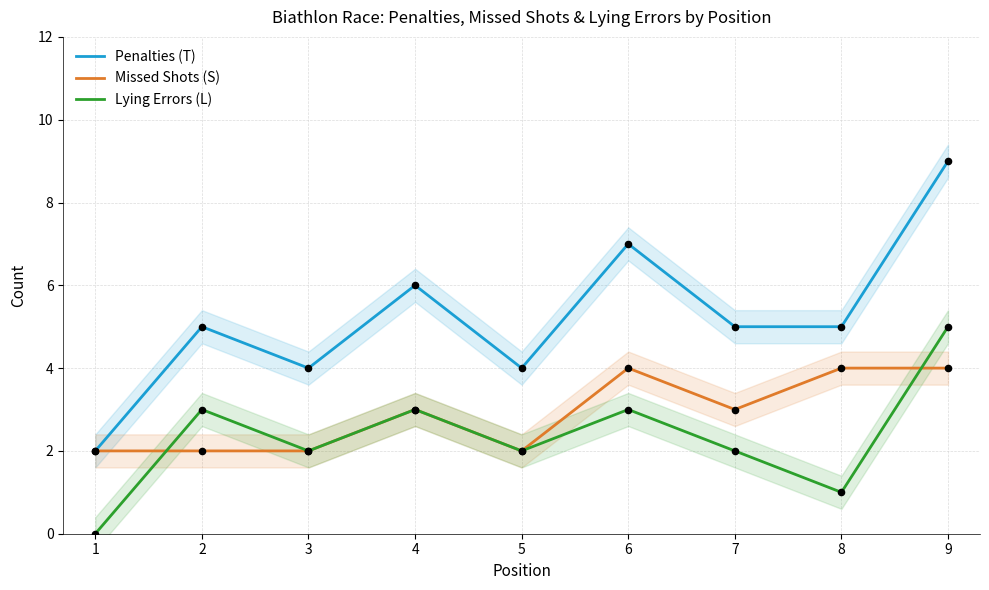

What is the total value across all series at 8?

10